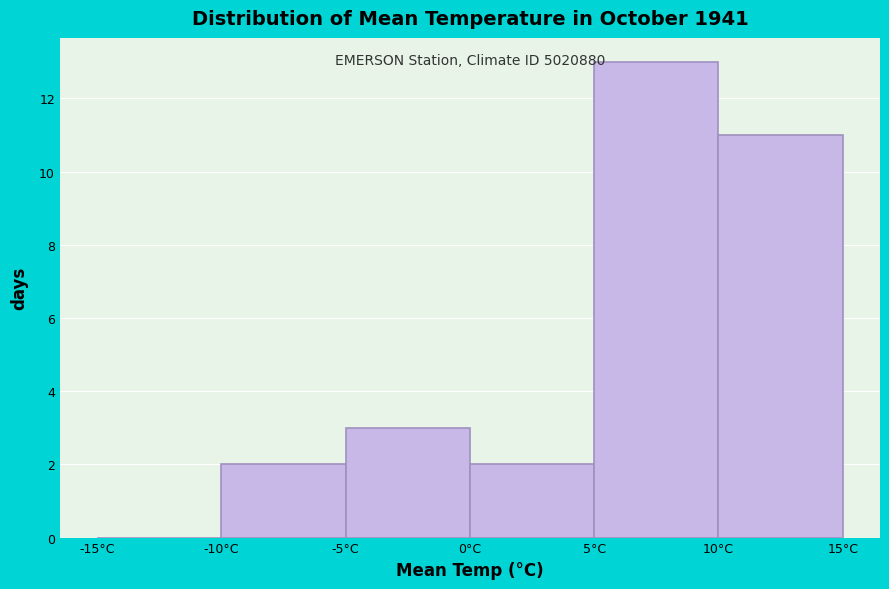

Which range on the x-axis has the tallest bar?

5 to 10